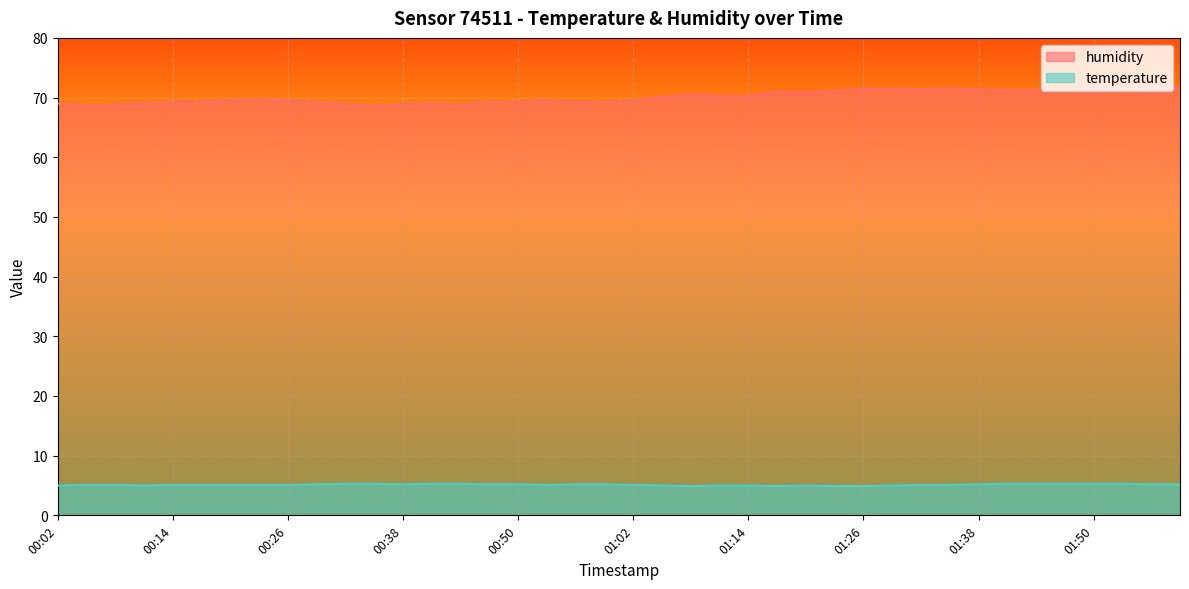

True or false: temperature has a value of 1.3 at 01:23.

False